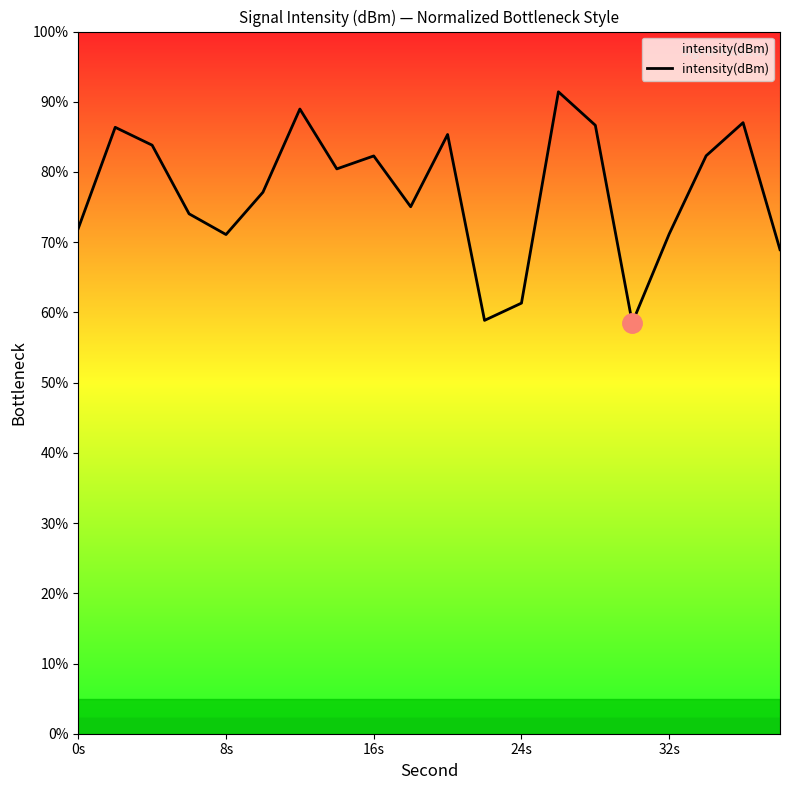

Does the chart display data point markers on the line(s)?

No